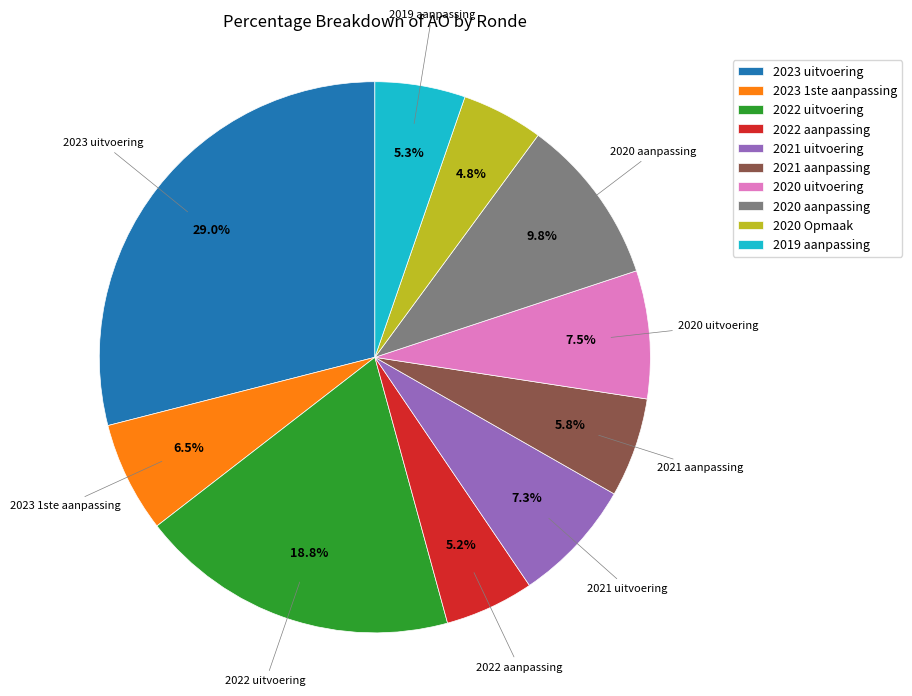

Does any single category account for the majority?

No